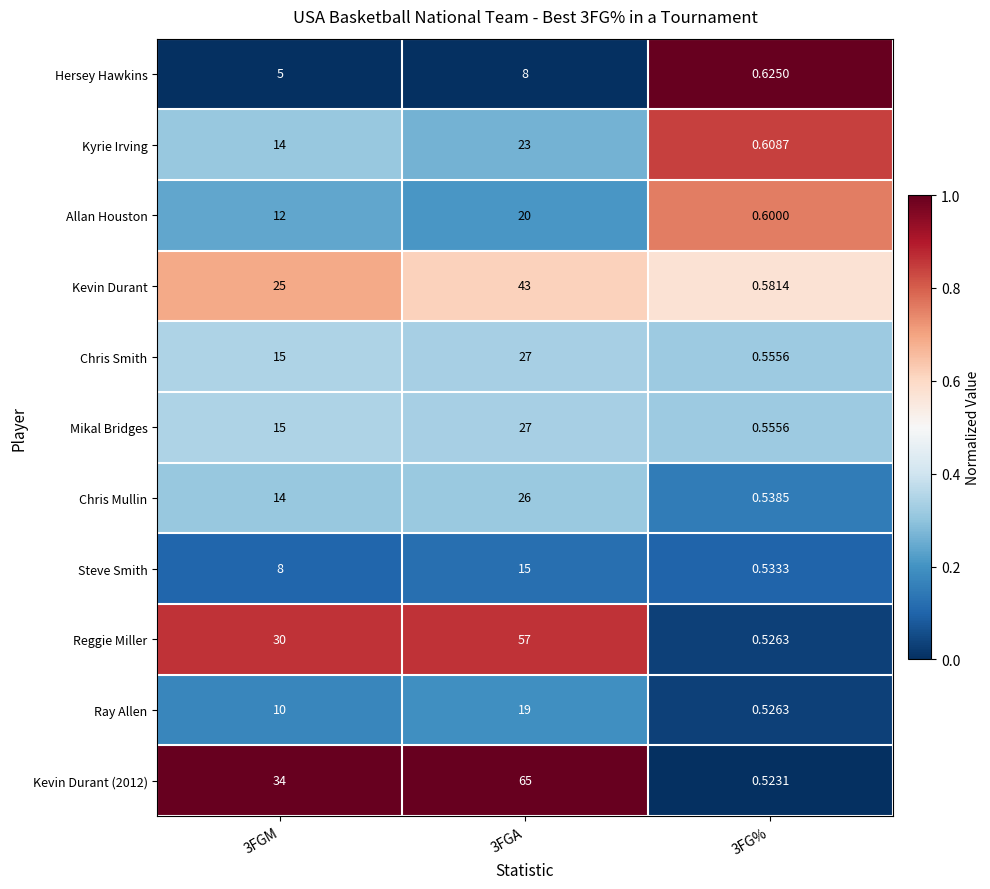

Which series changed the most between 3FGA and 3FG%?

Kevin Durant (2012)